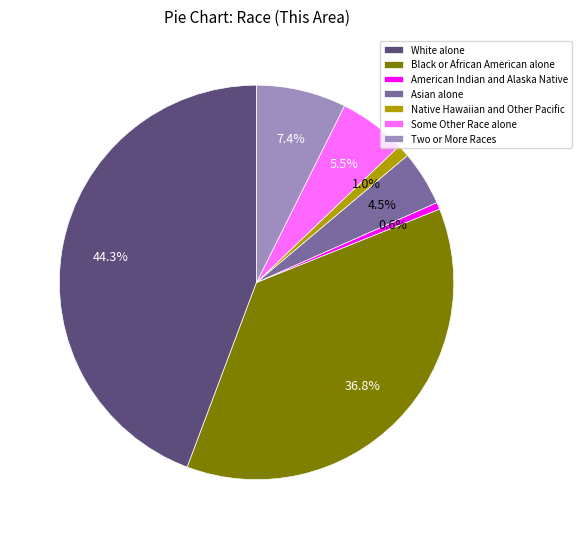

What is the total percentage of Native Hawaiian and Other Pacific and Black or African American alone?

37.8%